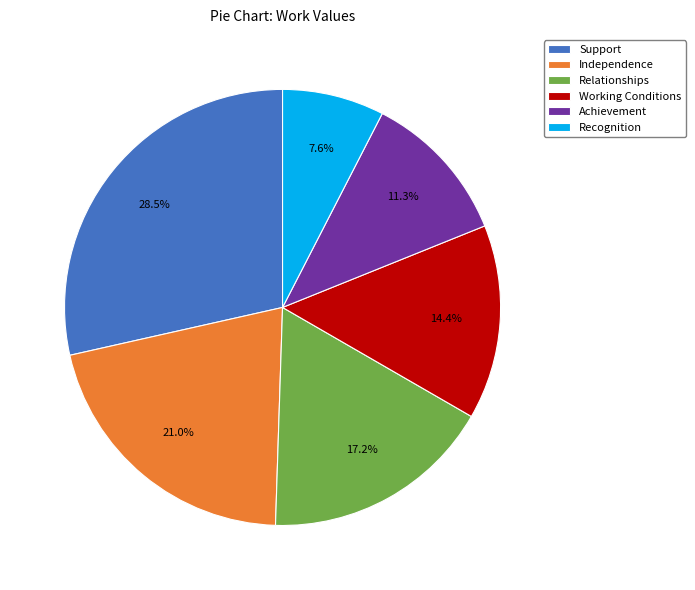

To the nearest percent, what is the difference between the largest and smallest slice percentages?

21%